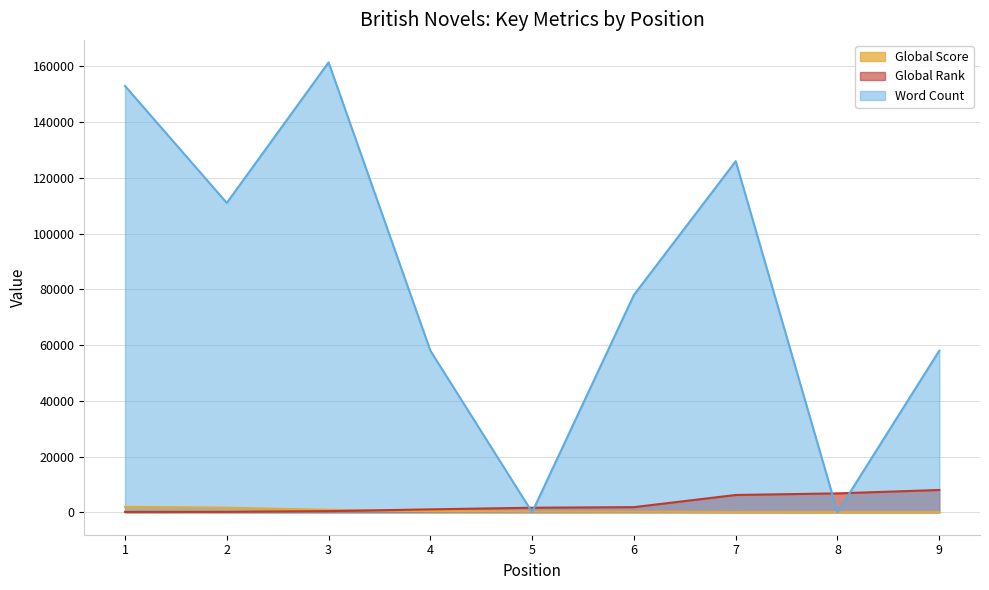

How many intersections are there between Global Rank and Global Score?

1